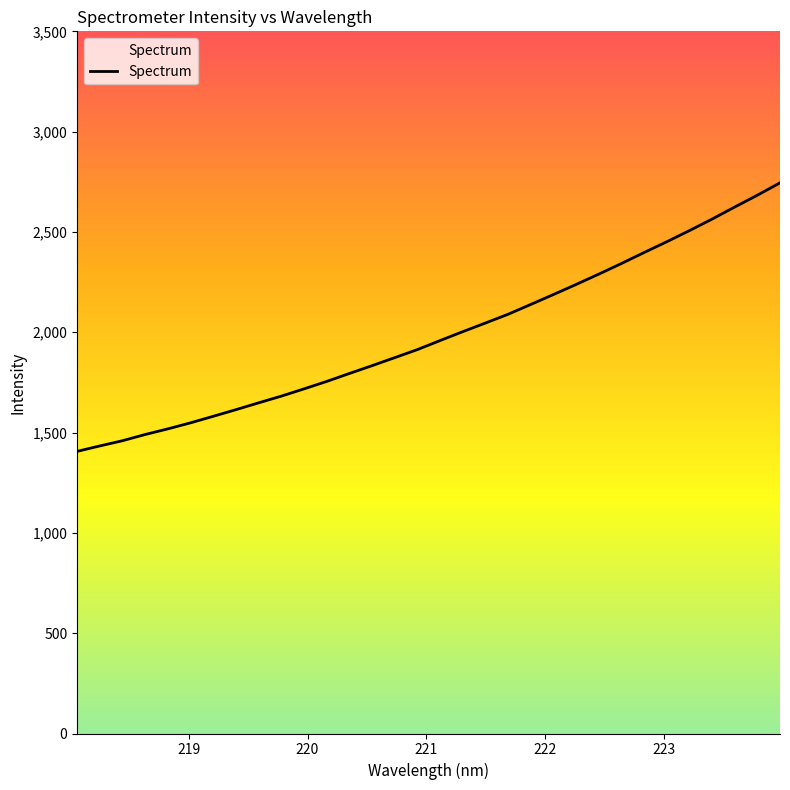

What is the difference between the maximum and minimum values?

1338.4